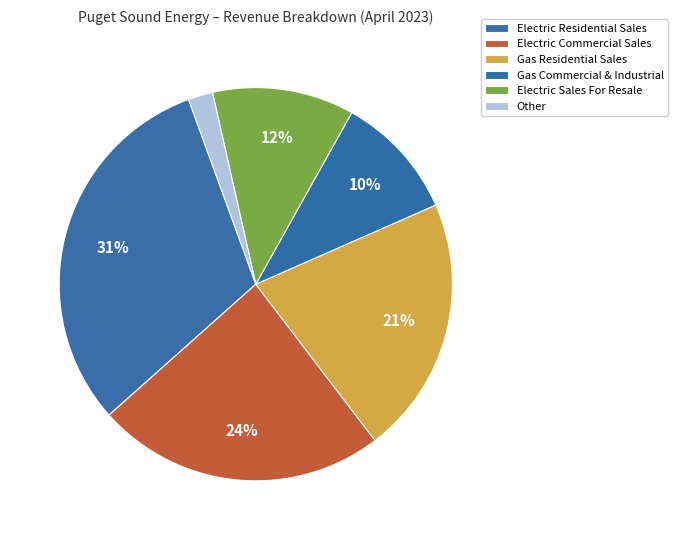

Rank the categories by value from lowest to highest.

Other, Gas Commercial & Industrial, Electric Sales For Resale, Gas Residential Sales, Electric Commercial Sales, Electric Residential Sales